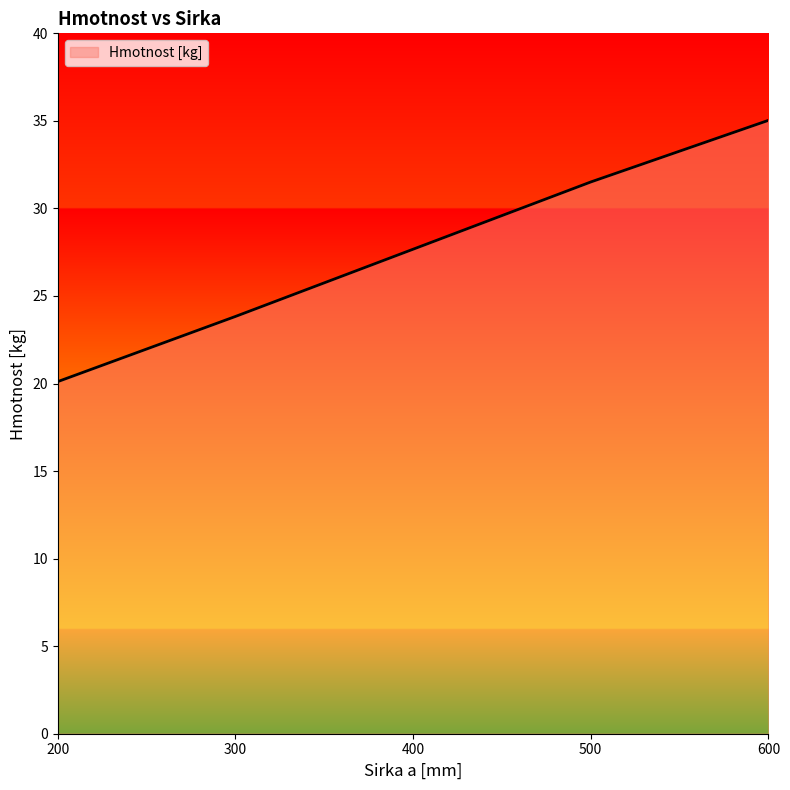

How many values are below 27?

2